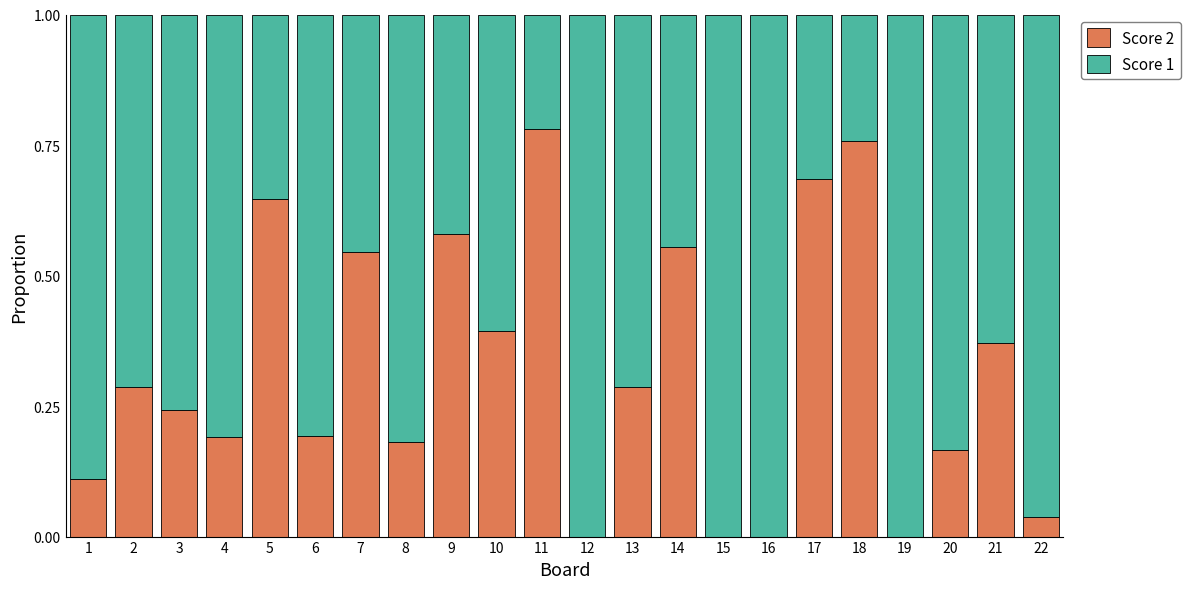

Are the bars horizontal?

No